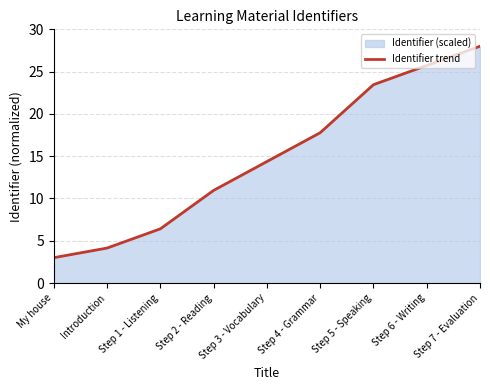

Which category has the lowest value across all series?

My house